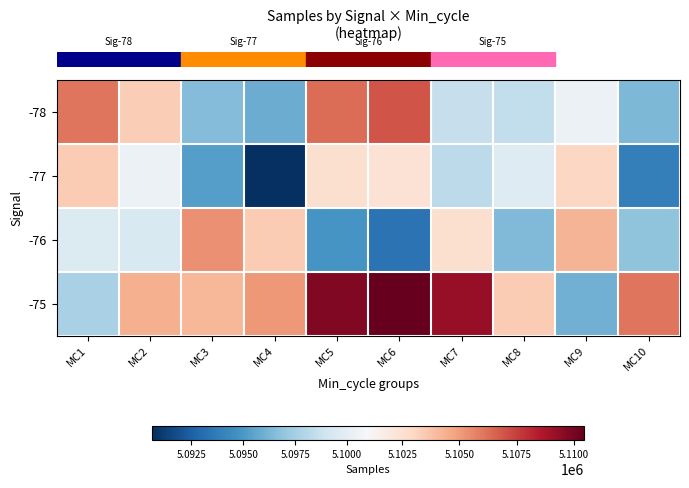

What is the smallest value displayed?

5090625